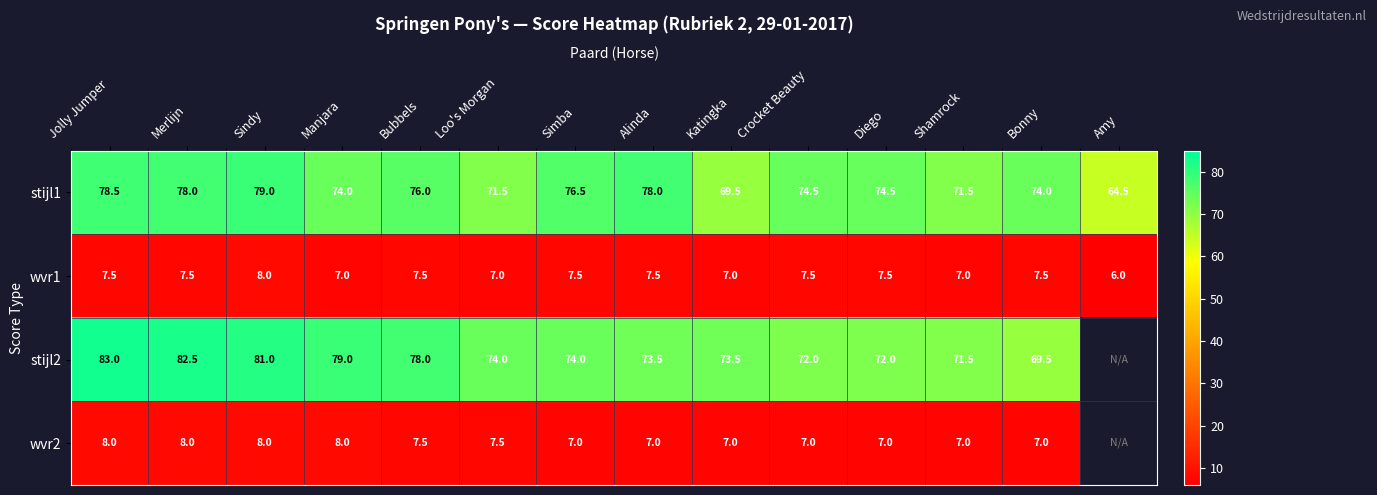

What is the maximum value for stijl1?

79.0